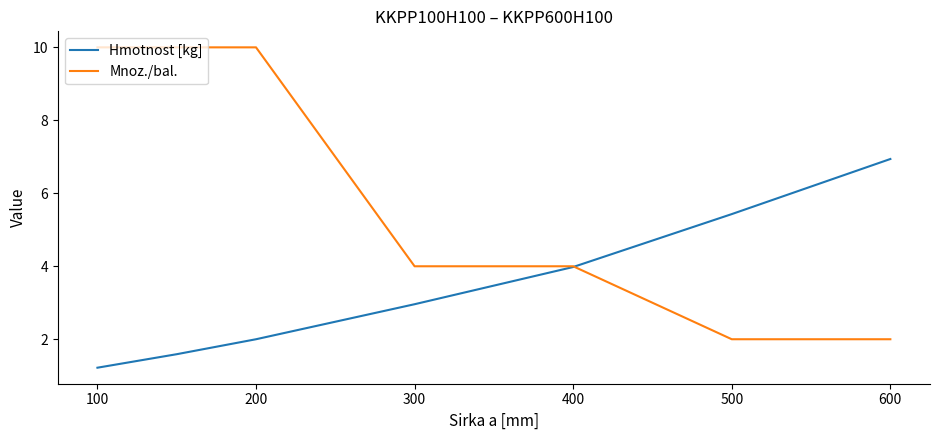

Which series has the widest spread of values?

Mnoz./bal.